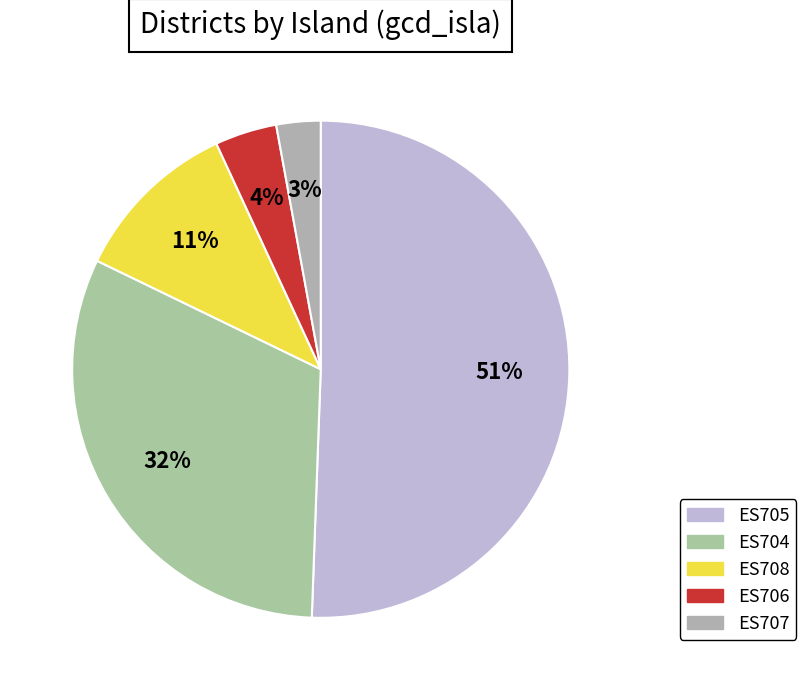

Is there a majority slice in this chart?

Yes